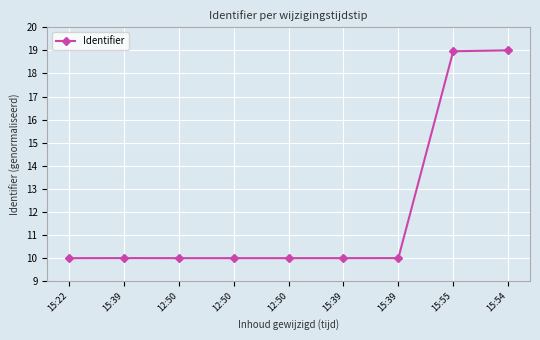

How many series are shown in this chart?

1